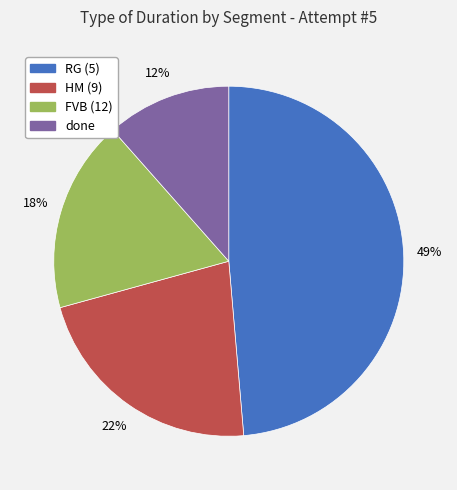

To the nearest percent, what is the difference between the FVB (12) and RG (5) slice percentages?

31%